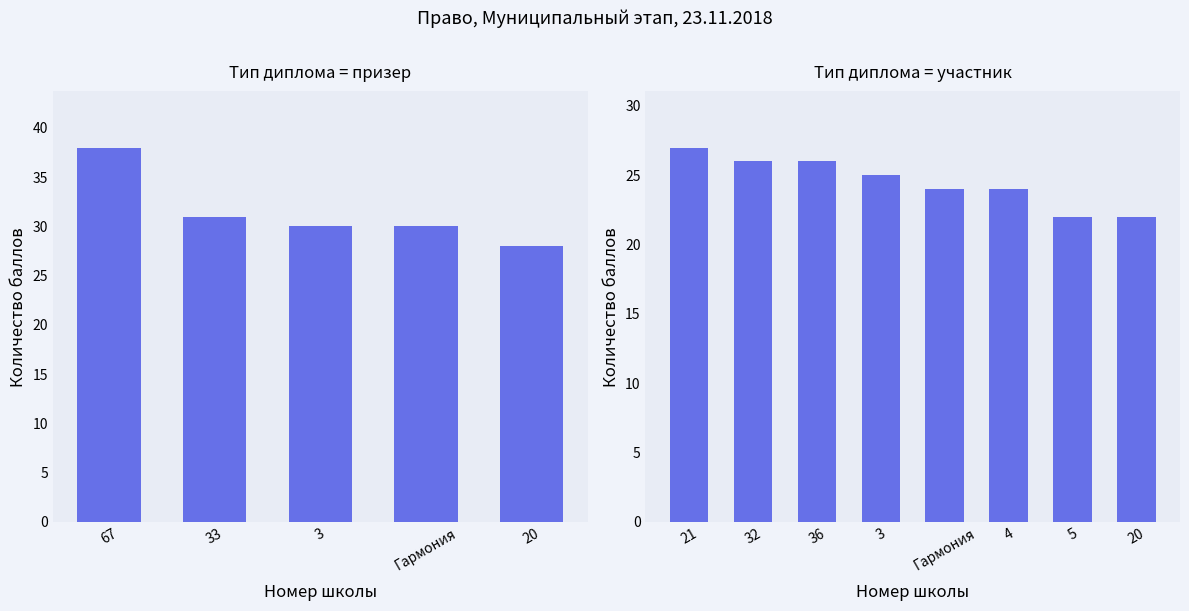

List the labels in order of value, largest first.

67, 33, 3, Гармония, 20